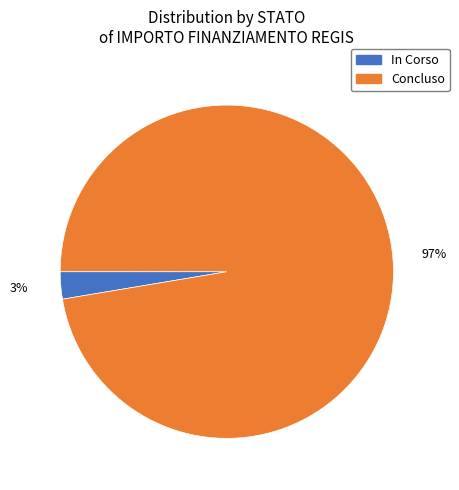

Between In Corso and Concluso, which is larger?

Concluso